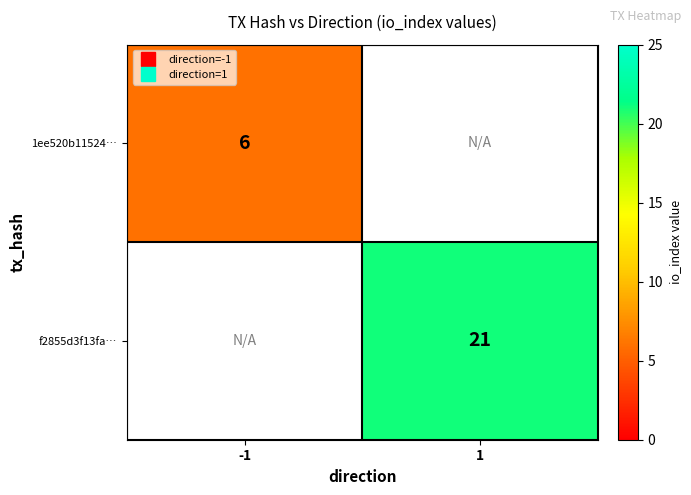

True or false: 1ee520b11524… has a value of 9.9 at -1.

False